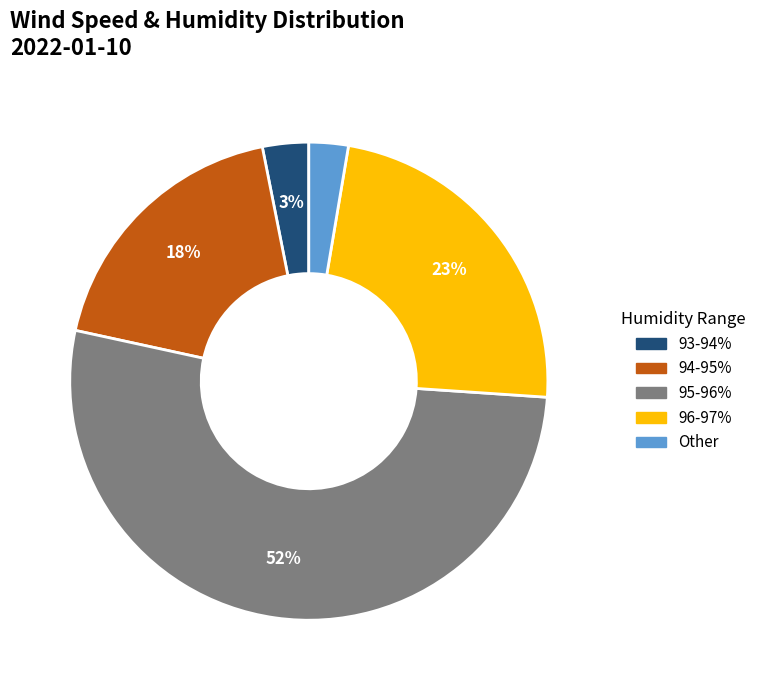

To the nearest percent, what is the average slice percentage?

20%